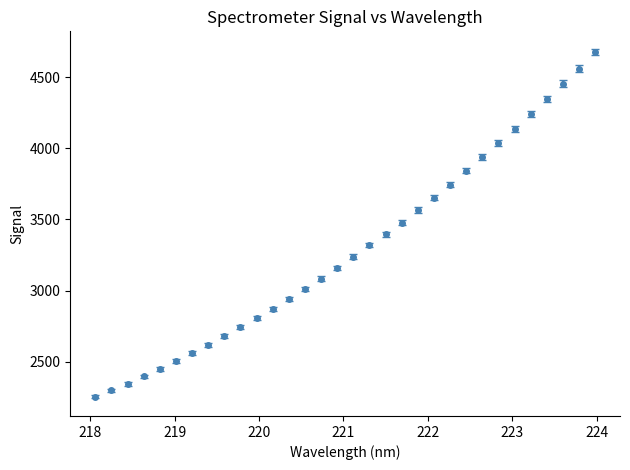

What is the difference between the maximum and second lowest values?

2376.3